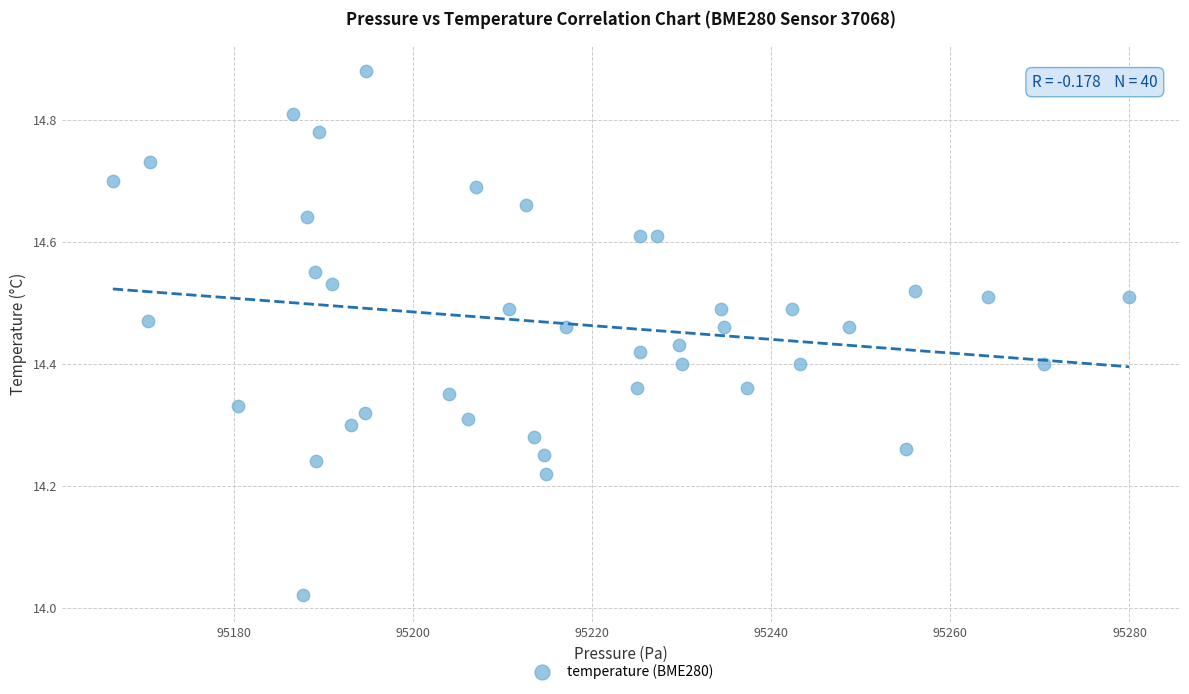

What is the range of X values (max minus min)?

113.5